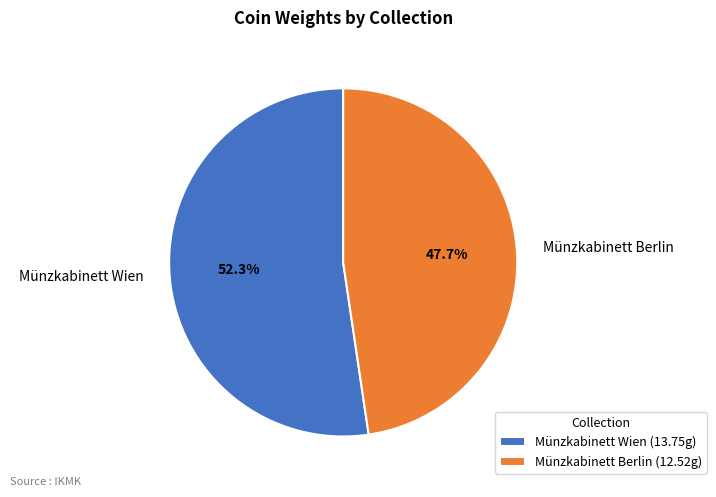

Do Münzkabinett Berlin and Münzkabinett Wien together represent more than half of the pie?

Yes